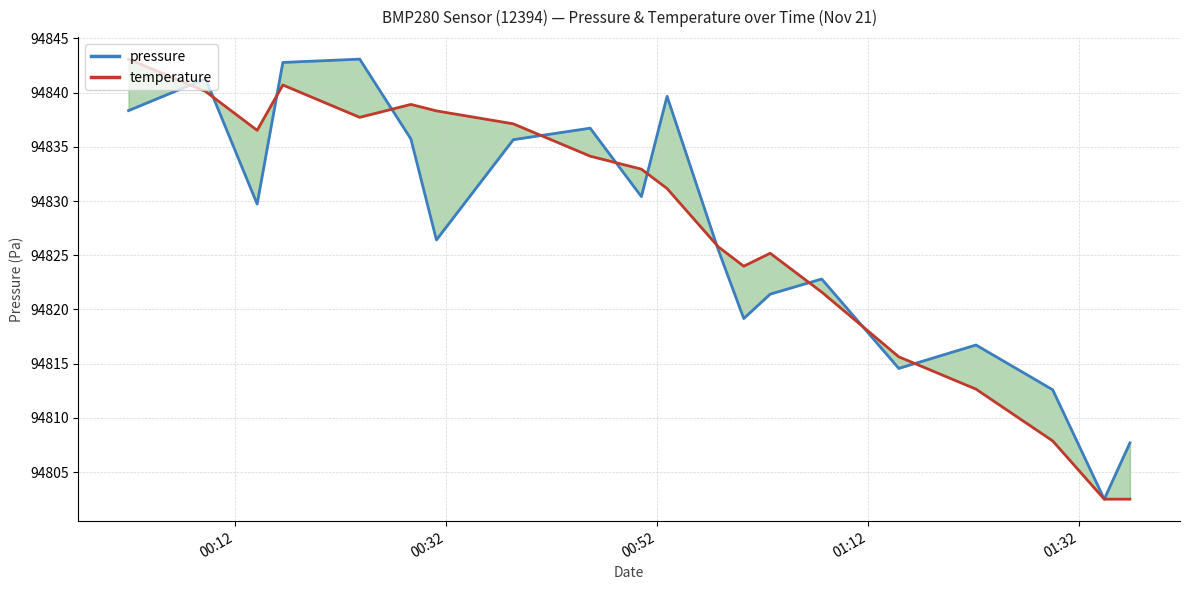

How many lines are shown in the chart?

2